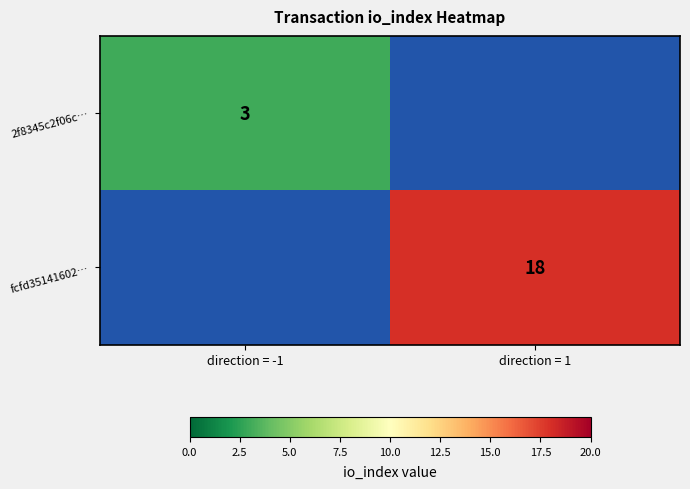

Is it true that fcfd35141602… equals 18 at direction = 1?

True